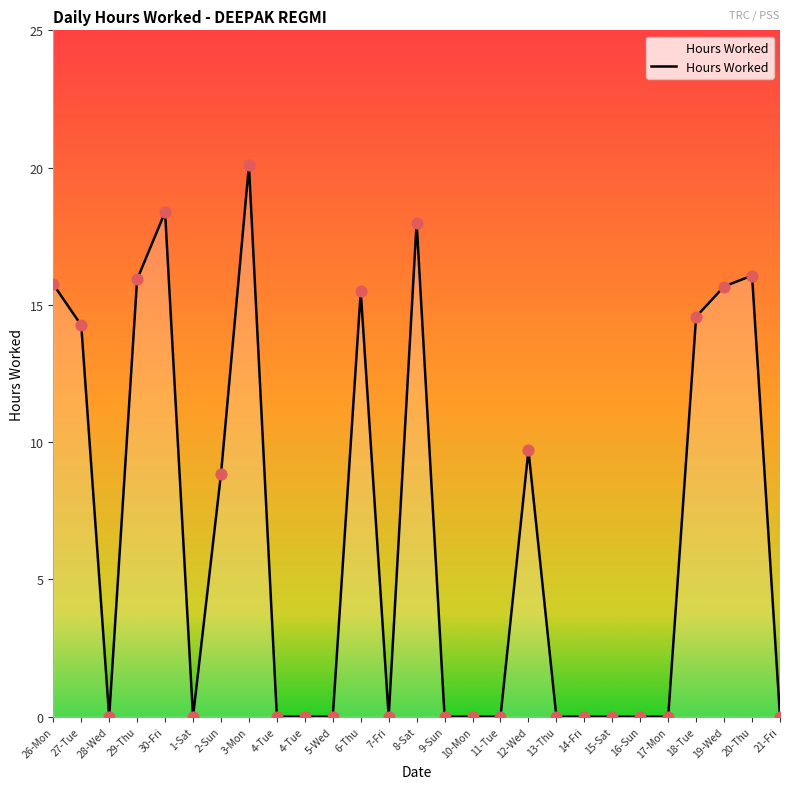

Between 14-Fri and 19-Wed, which is larger?

19-Wed